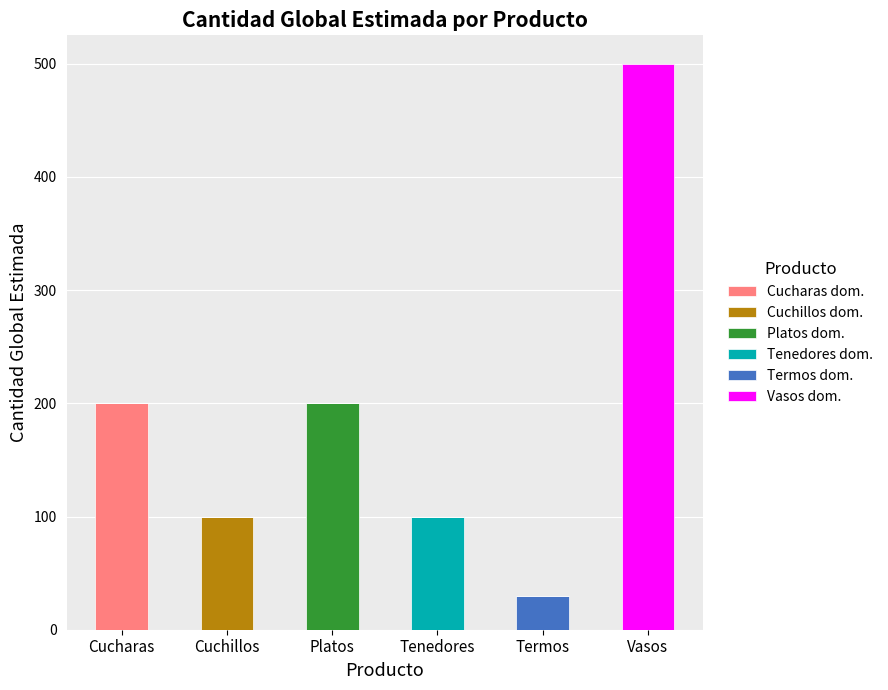

What is the sum of all Cucharas dom. values?

200